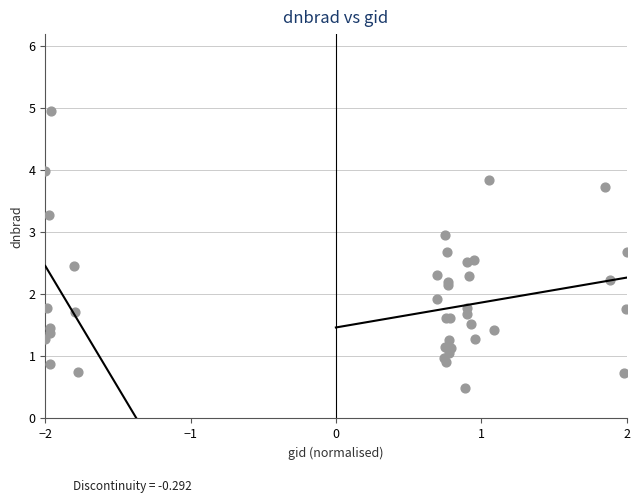

What Y value in the scatter plot is closest to 2?

1.9